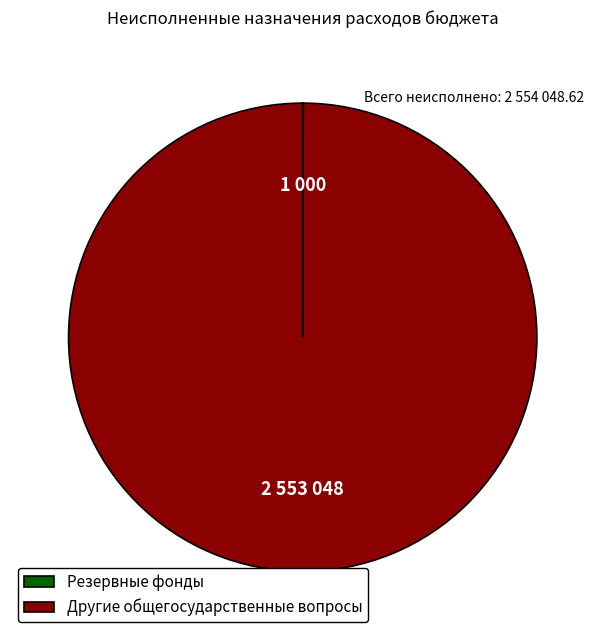

Is Другие общегосударственные вопросы the majority of the pie?

Yes